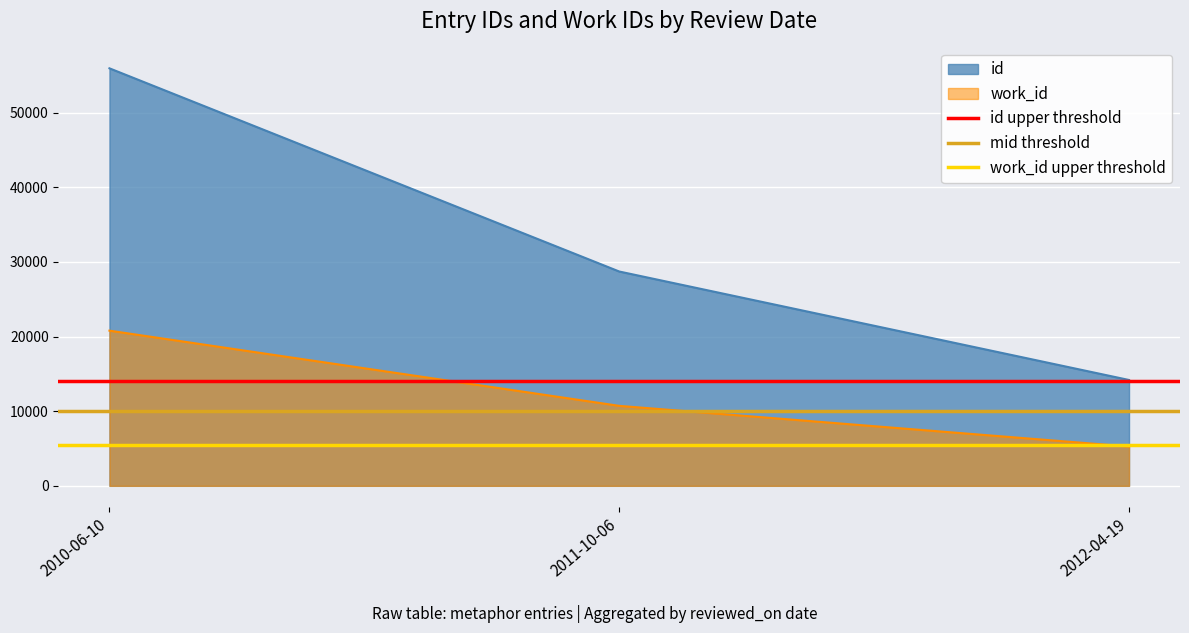

What is the label of the 2nd point from the left?

2011-10-06